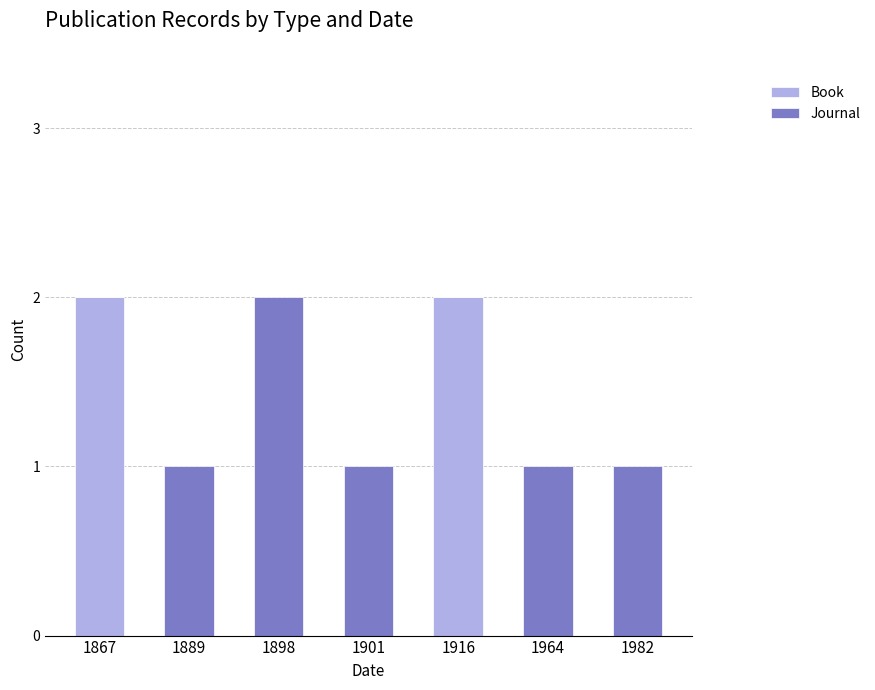

The Book series shows 2 at 1867. True or false?

True